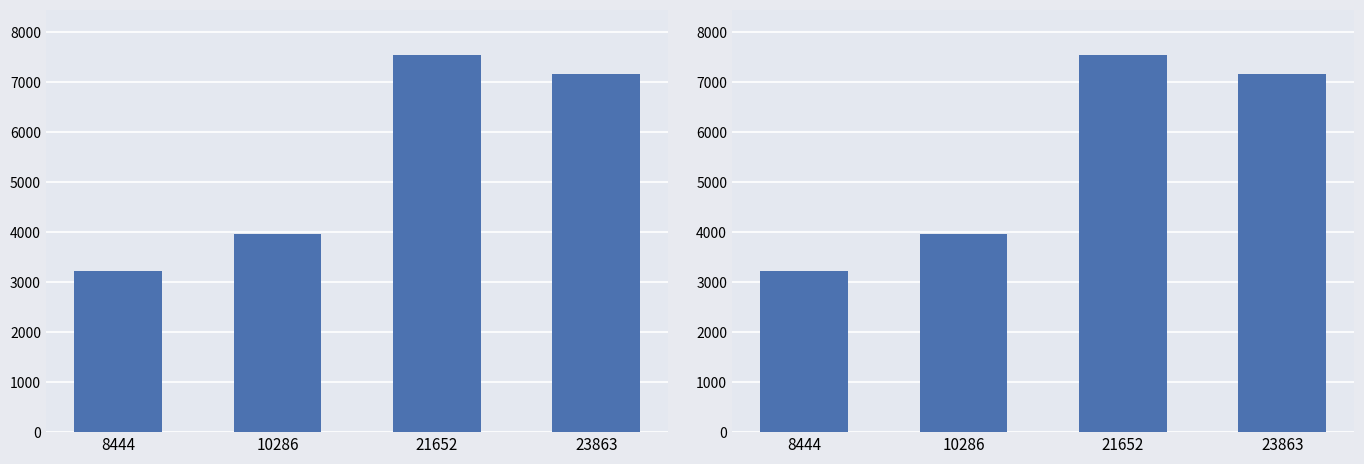

Between 23863 and 8444, which is larger?

23863